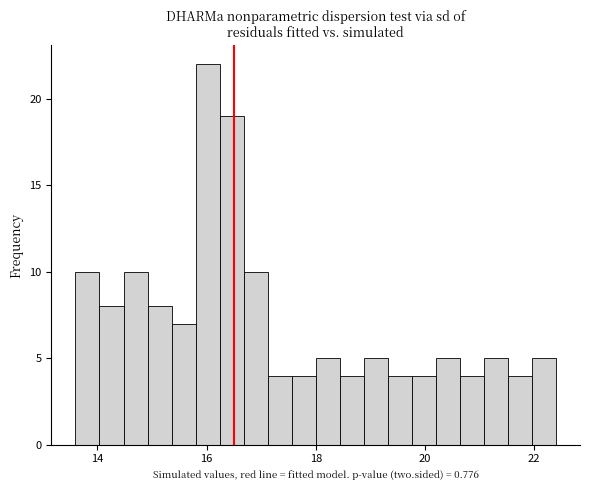

Around what value on the x-axis is the tallest bar? Give the approximate position of its centre, as read against the axis.

16.0